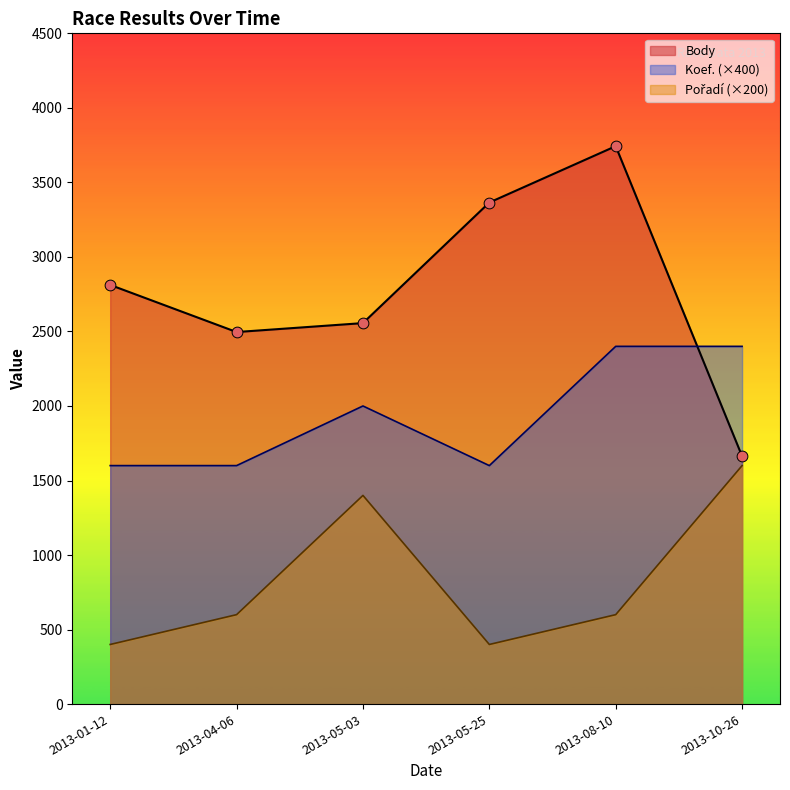

At how many categories does at least one series exceed 1864?

6